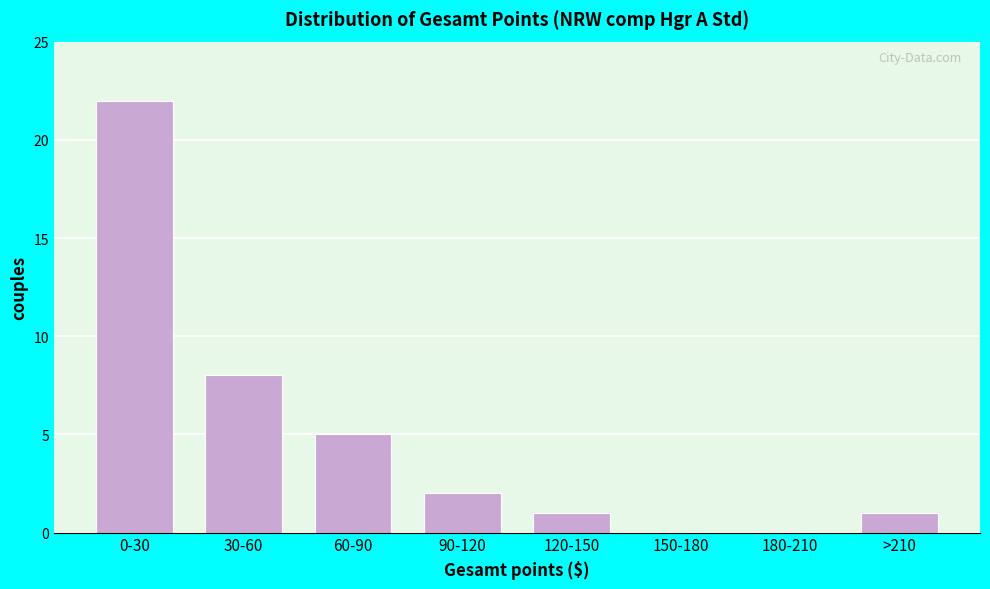

Reading left to right, list all the values displayed in this chart.

0-30=22	30-60=8	60-90=5	90-120=2	120-150=1	150-180=0	180-210=0	>210=1